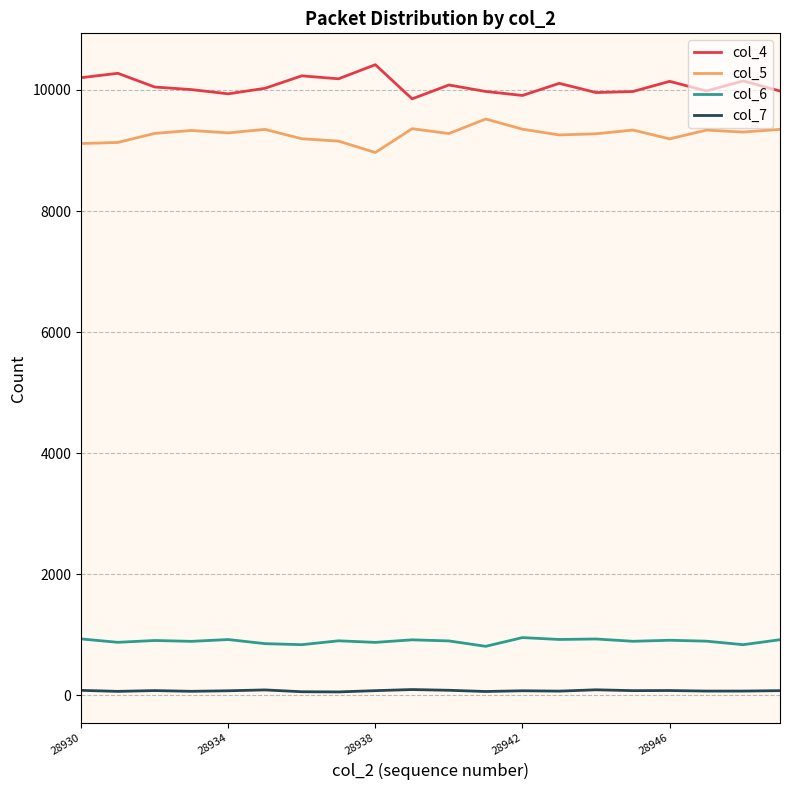

Which series has the largest total across all categories?

col_4